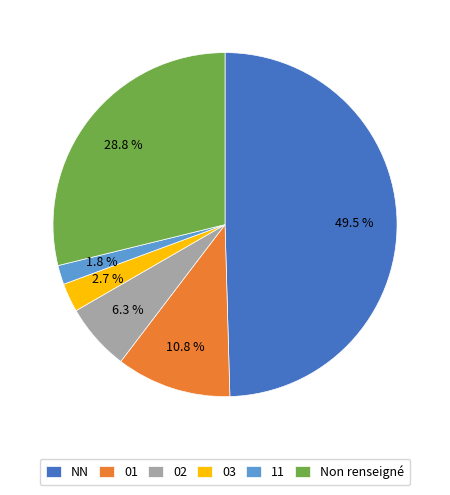

To the nearest percent, what portion does 03 represent?

3%